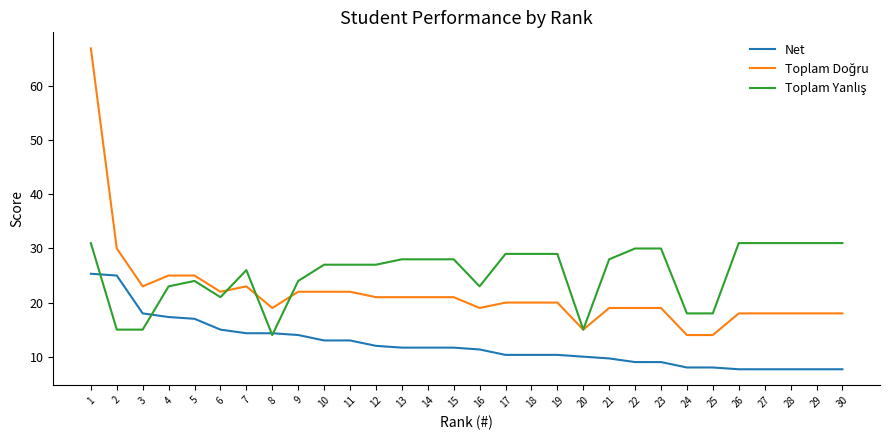

What is the difference between the maximum and second lowest values in the Net series?

17.7